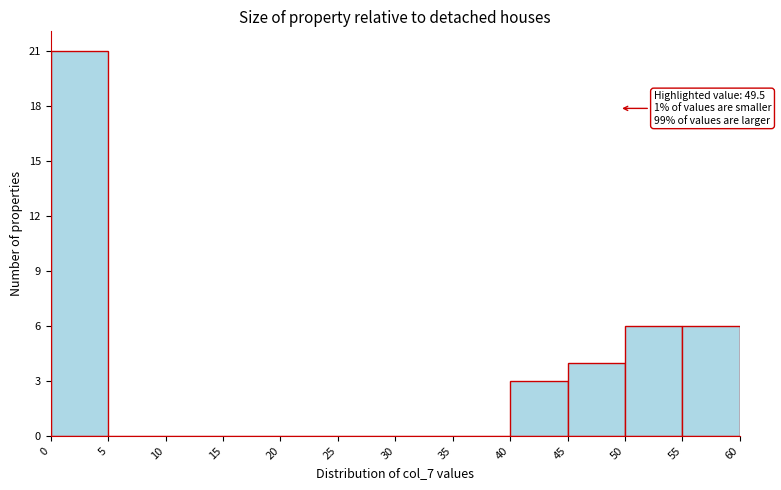

Which range on the x-axis has the tallest bar?

0 to 5